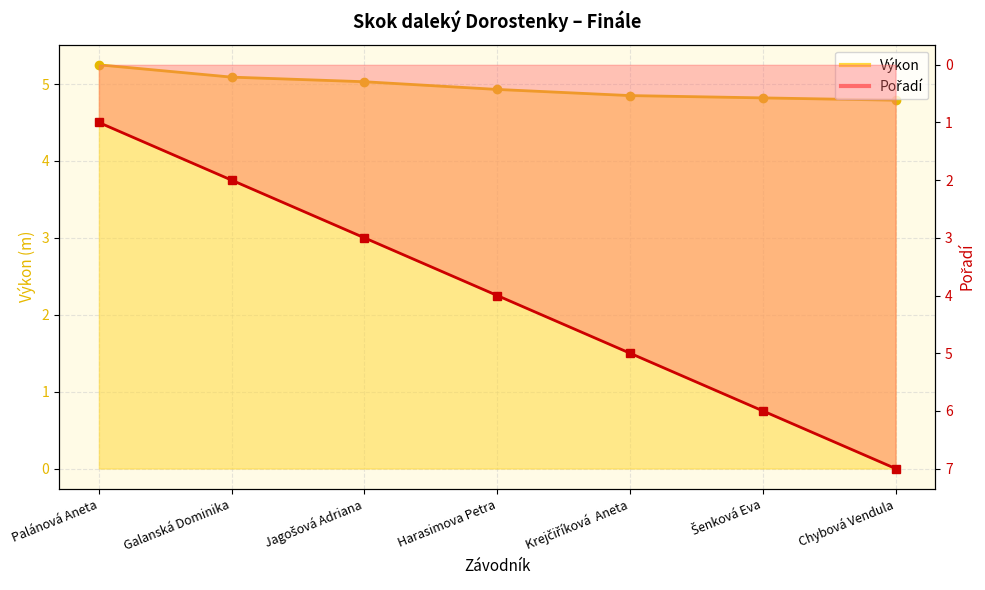

Is the value of Pořadí at Palánová Aneta greater than the value of Výkon at Šenková Eva?

No